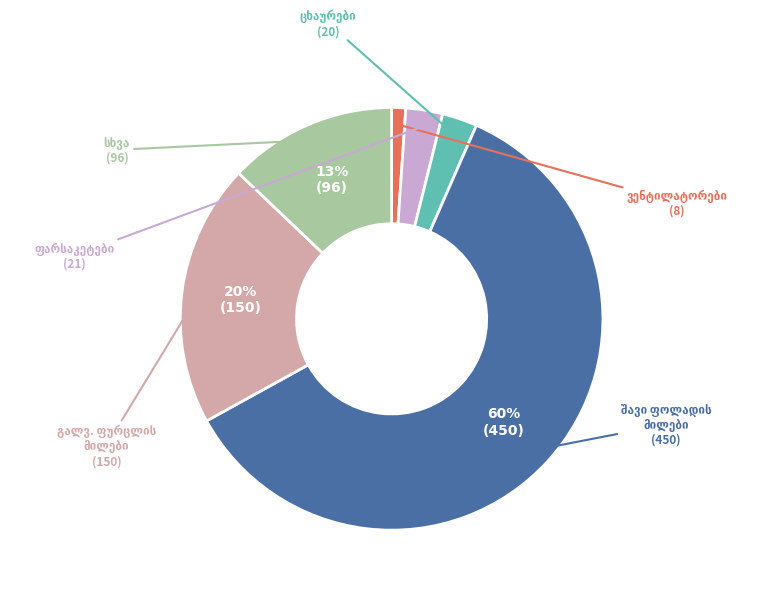

To the nearest percent, what is the average slice percentage?

17%